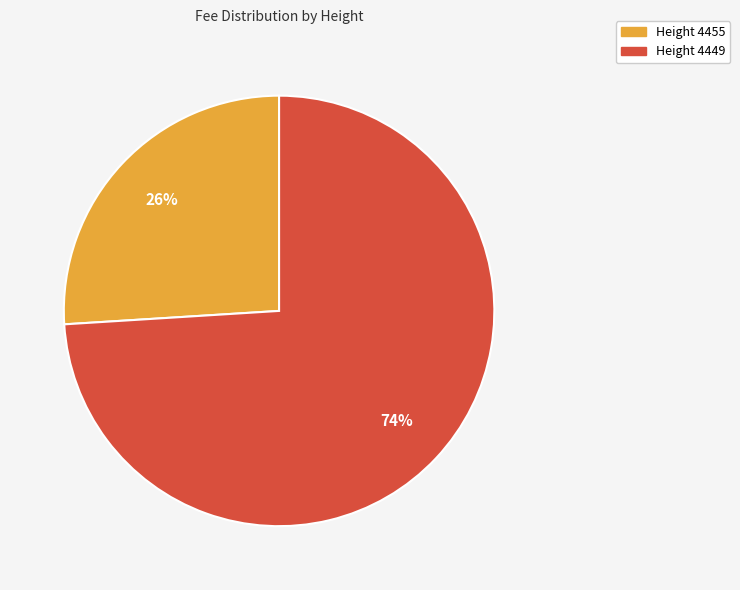

Do Height 4449 and Height 4455 together represent more than half of the pie?

Yes